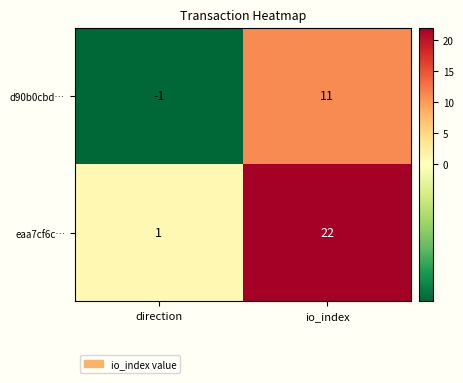

The value of eaa7cf6c… at io_index is 13. True or false?

False